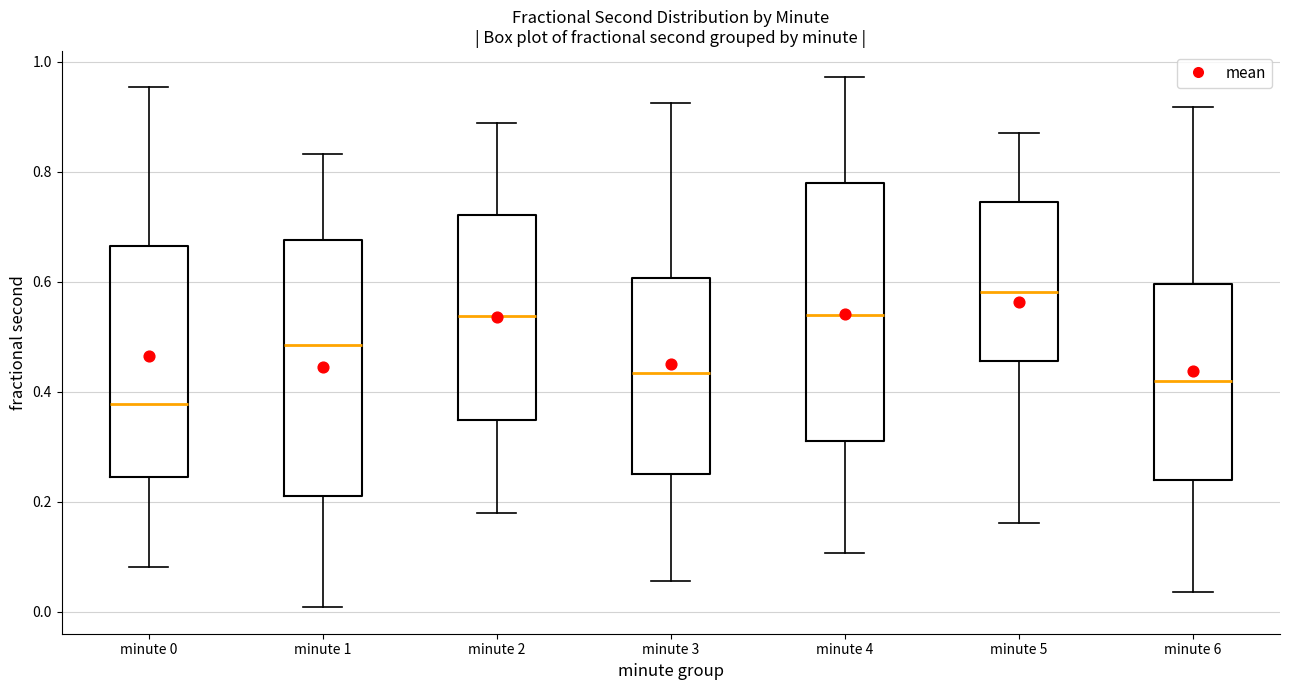

Reading left to right, read every box against the y-axis: the position of its median line, the range the box covers, and the ends of its whiskers. The values are not printed on the chart, so give them approximately, as read against the axis.

minute 0: median 0.38, box 0.24 to 0.66, whiskers 0.08 to 0.96
minute 1: median 0.48, box 0.20 to 0.68, whiskers 0.00 to 0.84
minute 2: median 0.54, box 0.34 to 0.72, whiskers 0.18 to 0.88
minute 3: median 0.44, box 0.26 to 0.60, whiskers 0.06 to 0.92
minute 4: median 0.54, box 0.32 to 0.78, whiskers 0.10 to 0.98
minute 5: median 0.58, box 0.46 to 0.74, whiskers 0.16 to 0.88
minute 6: median 0.42, box 0.24 to 0.60, whiskers 0.04 to 0.92